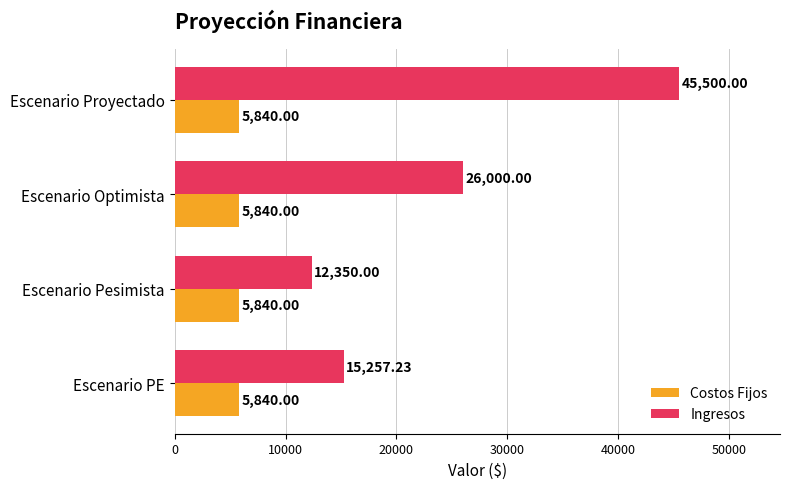

What is the total value across all series at Escenario Pesimista?

18190.0